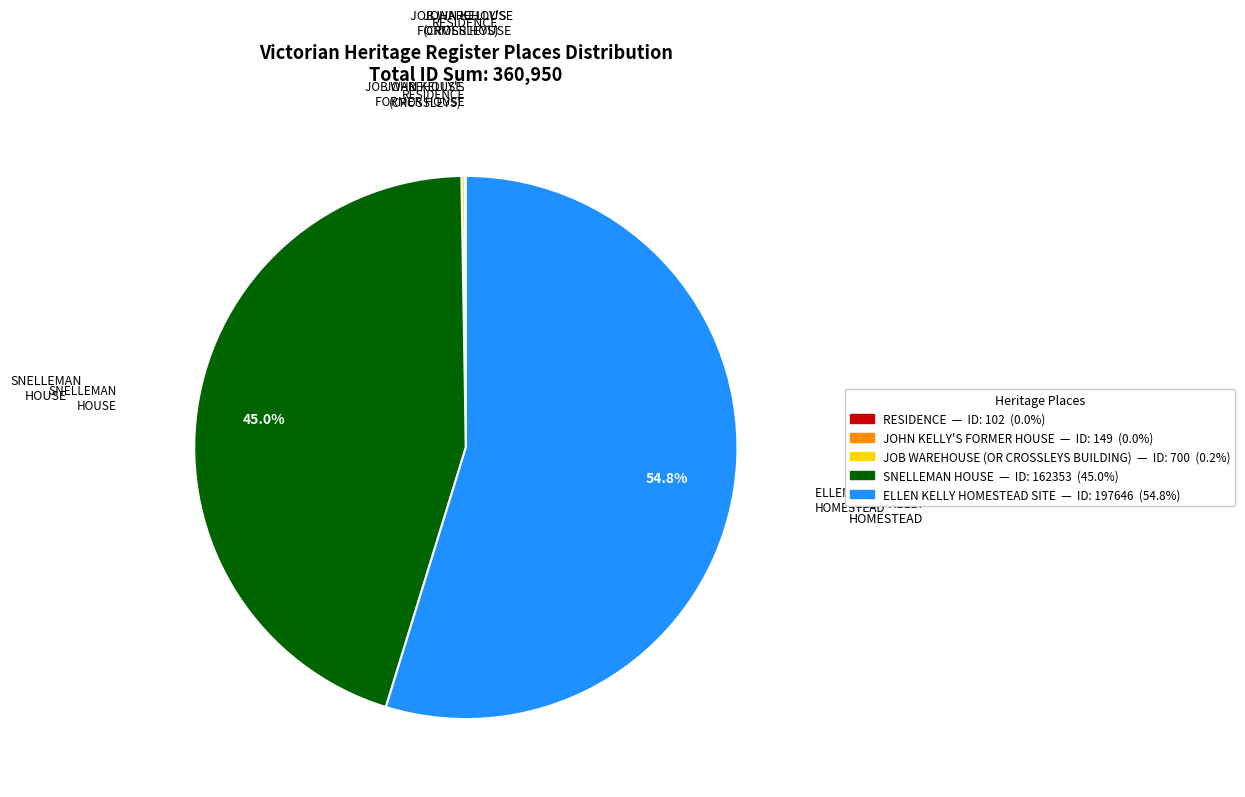

What is the largest slice in the pie chart?

ELLEN KELLY HOMESTEAD SITE